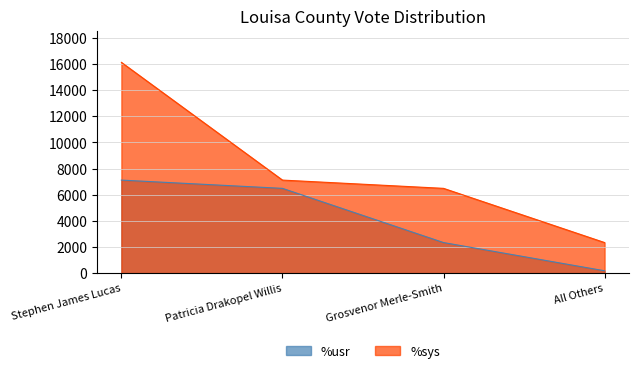

Reading left to right, list all the values displayed in this chart.

%usr: Stephen James Lucas=7118	Patricia Drakopel Willis=6486	Grosvenor Merle-Smith=2340	All Others=181
%sys: Stephen James Lucas=16125	Patricia Drakopel Willis=7118	Grosvenor Merle-Smith=6486	All Others=2340